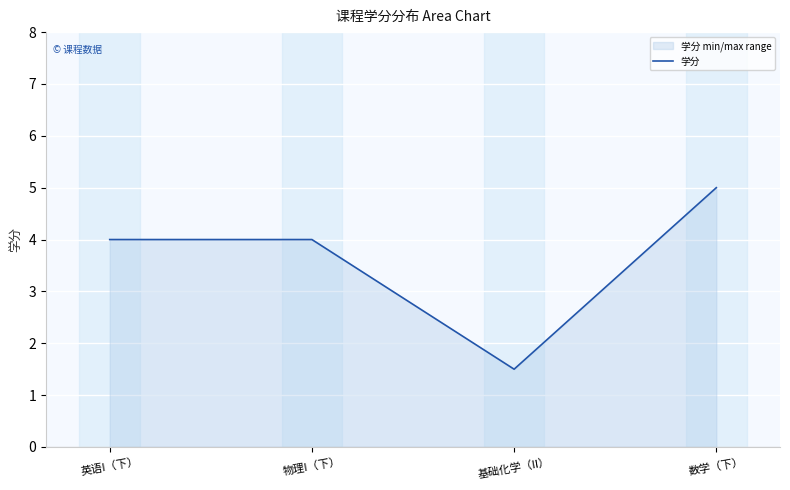

Read the value at 基础化学（II）.

1.5